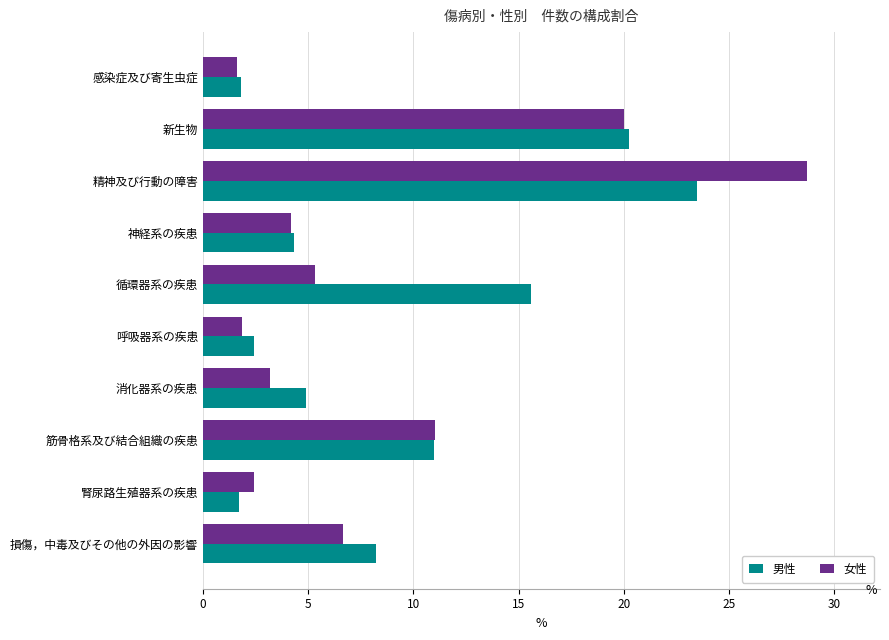

Where is 男性 nearest to the value 12?

筋骨格系及び結合組織の疾患